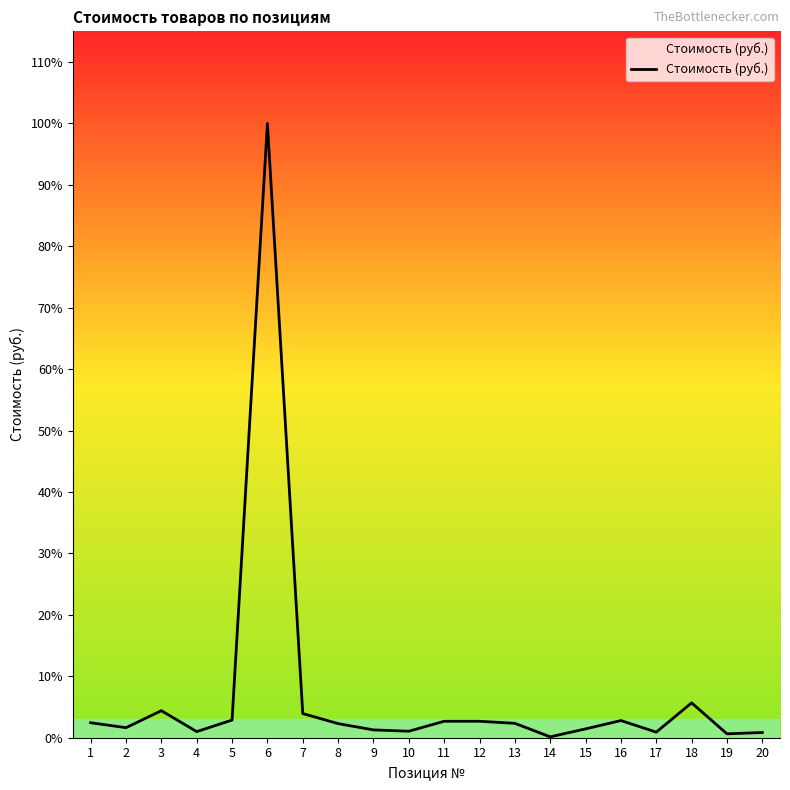

What is the sum of all values?

87593.8